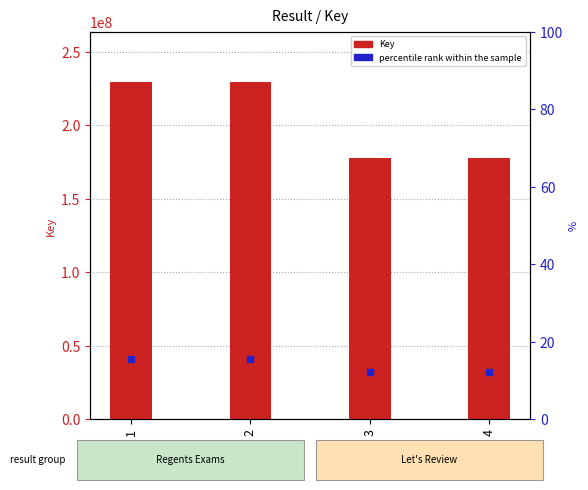

How many values are below 229352902?

2